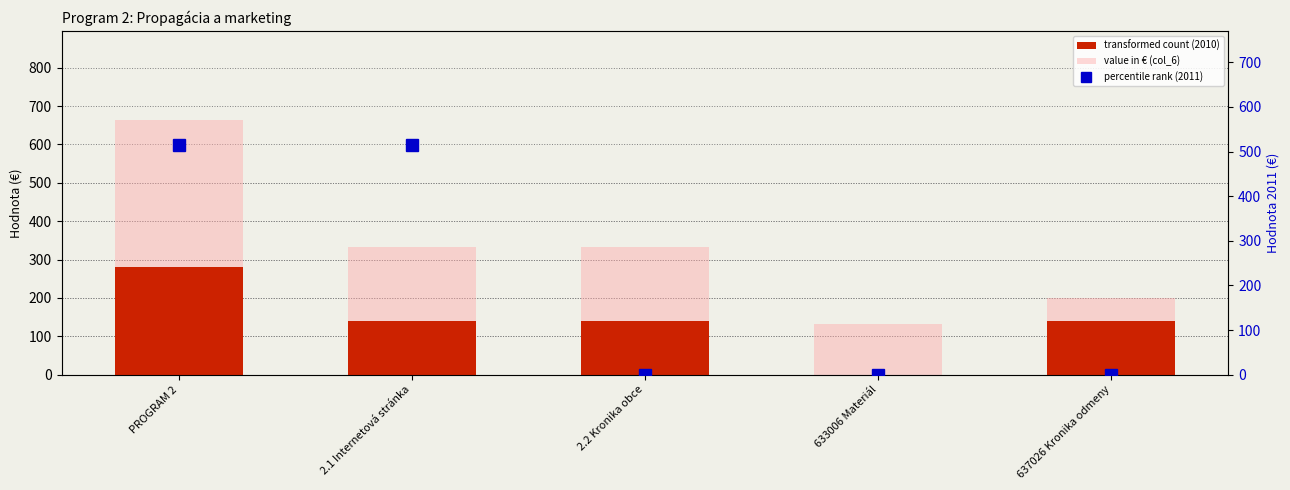

Which series changed the most between PROGRAM 2 and 637026 Kronika odmeny?

percentile rank (2011)